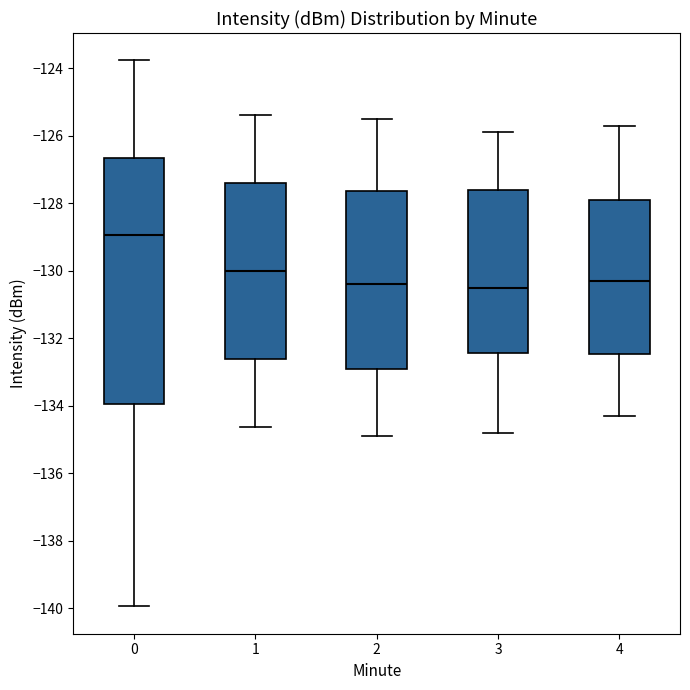

Reading left to right, read every box against the y-axis: the position of its median line, the range the box covers, and the ends of its whiskers. The values are not printed on the chart, so give them approximately, as read against the axis.

0: median -129.0, box -134.0 to -126.6, whiskers -140.0 to -123.8
1: median -130.0, box -132.6 to -127.4, whiskers -134.6 to -125.4
2: median -130.4, box -132.8 to -127.6, whiskers -134.8 to -125.4
3: median -130.4, box -132.4 to -127.6, whiskers -134.8 to -125.8
4: median -130.2, box -132.4 to -127.8, whiskers -134.2 to -125.6